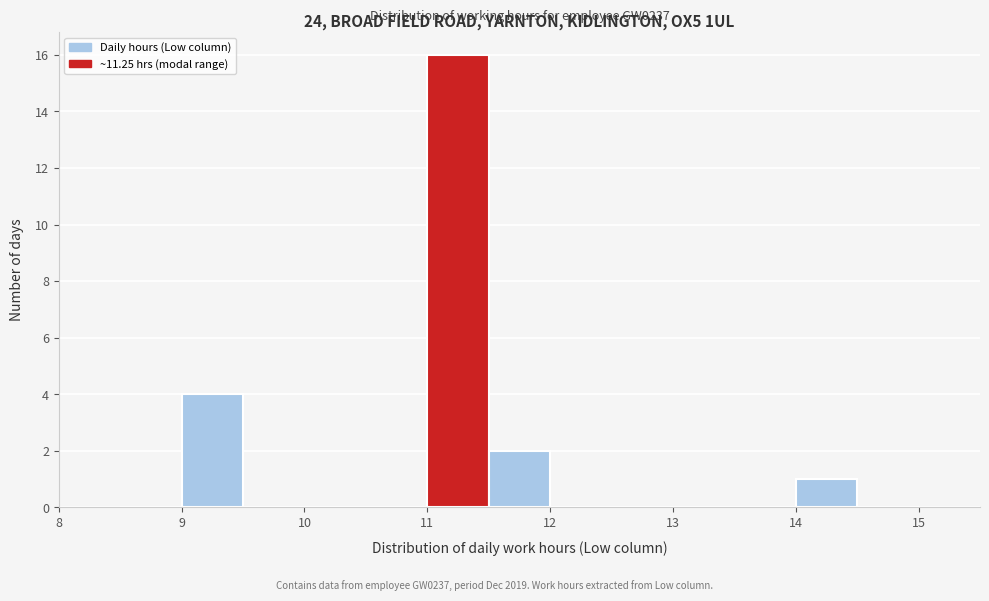

Over which range of the x-axis is the bar tallest?

11.0 to 11.5